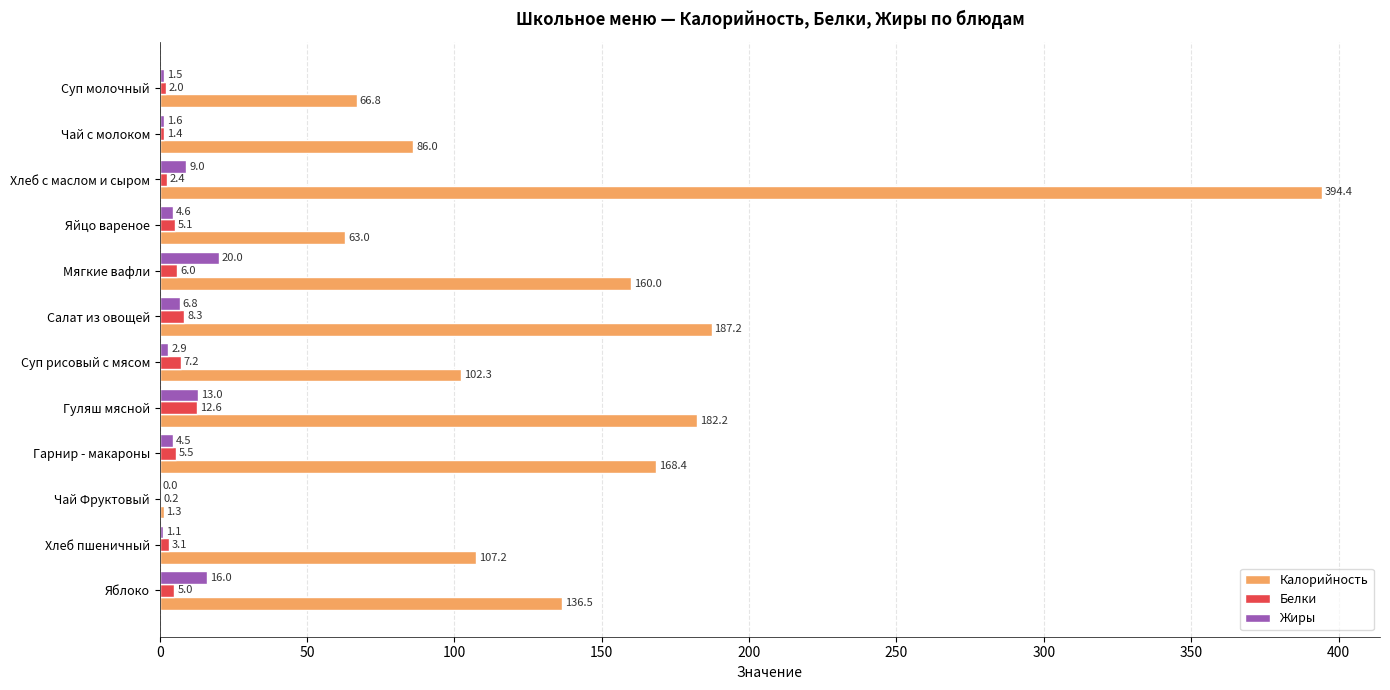

How many values in the Калорийность series exceed 136?

6